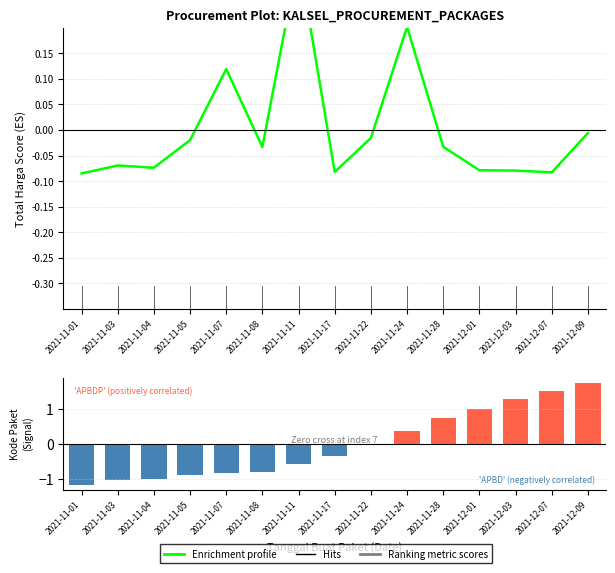

True or false: Kode Paket metric has a value of 1.9 at 2021-12-03.

False